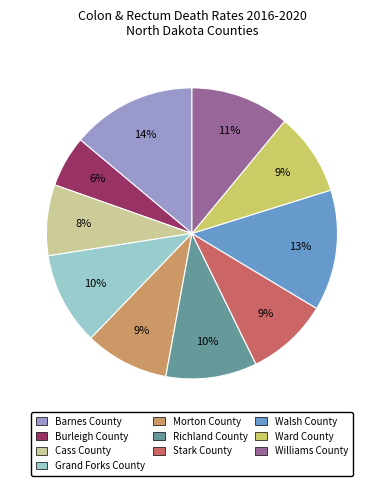

True or false: Burleigh County accounts for 1% of the total.

False